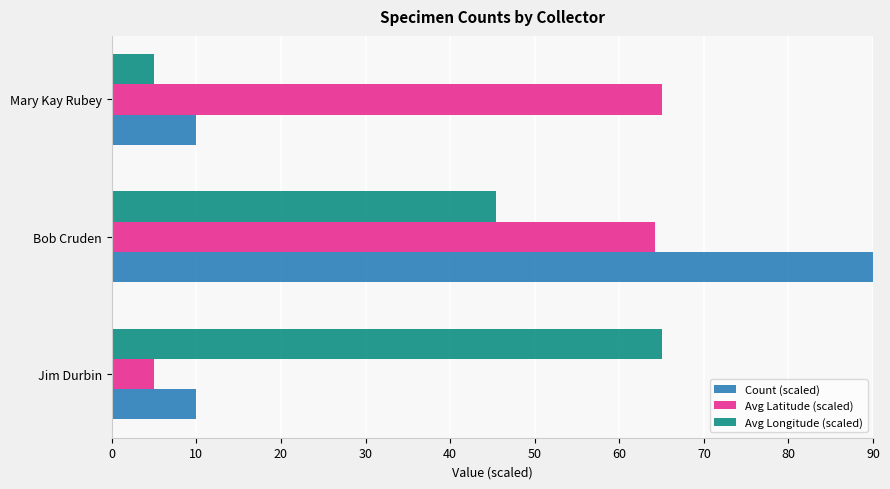

List the series in order of their peak value, highest first.

Count (scaled), Avg Longitude (scaled), Avg Latitude (scaled)